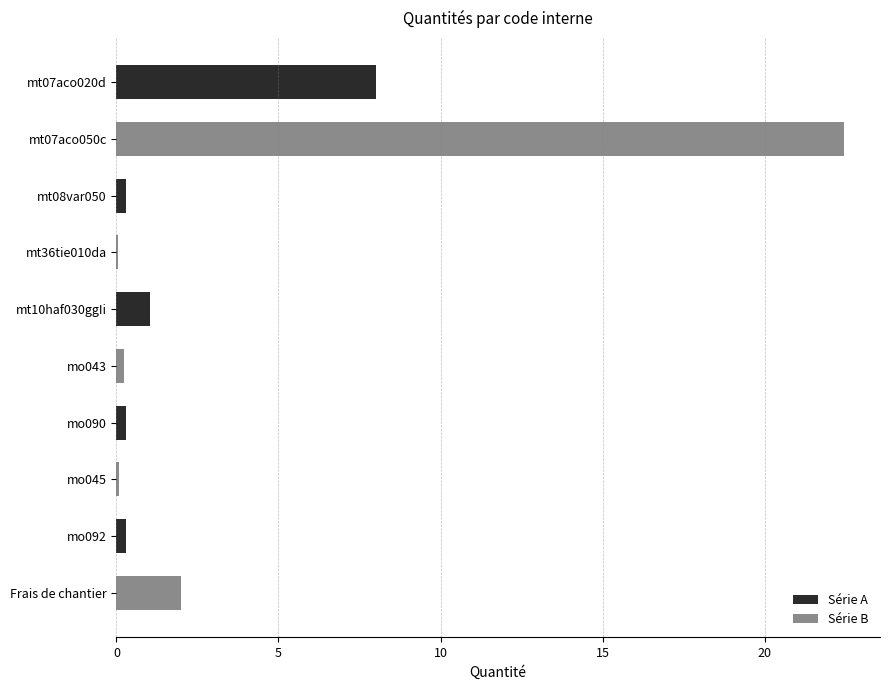

What is the greatest value displayed?

22.4